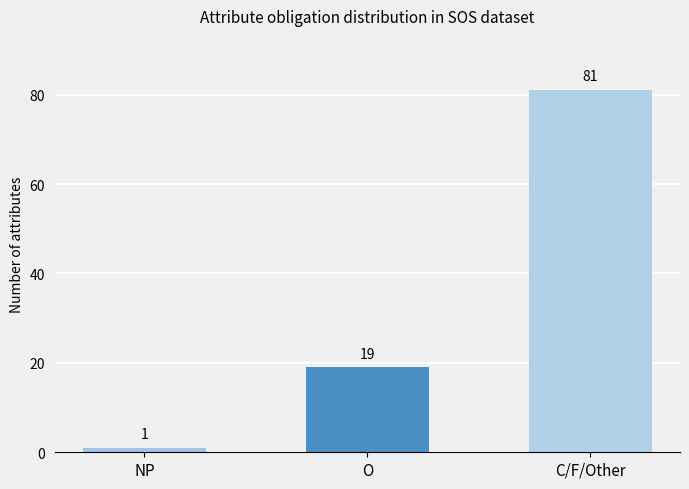

Rank the categories by value from highest to lowest.

C/F/Other, O, NP